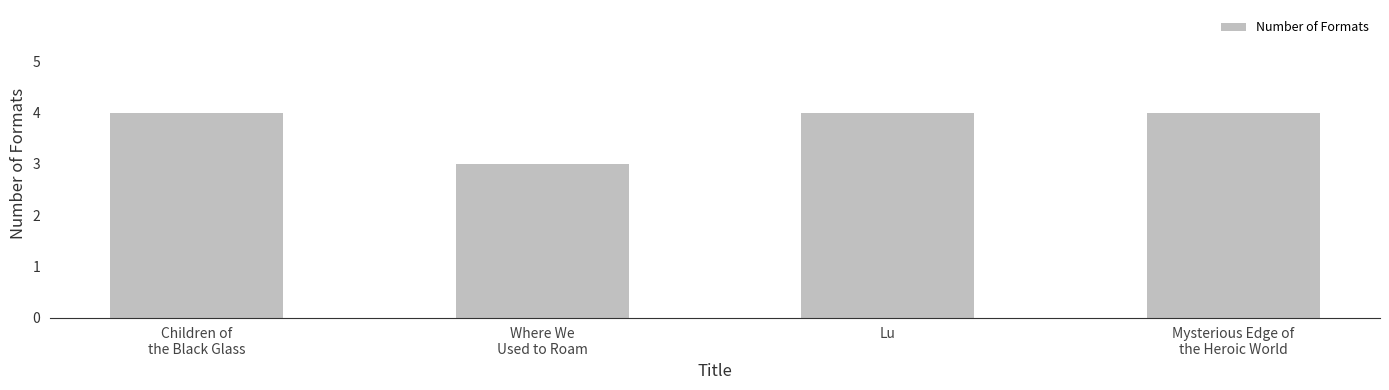

Reading right to left, extract all data points from this chart.

4	4	3	4